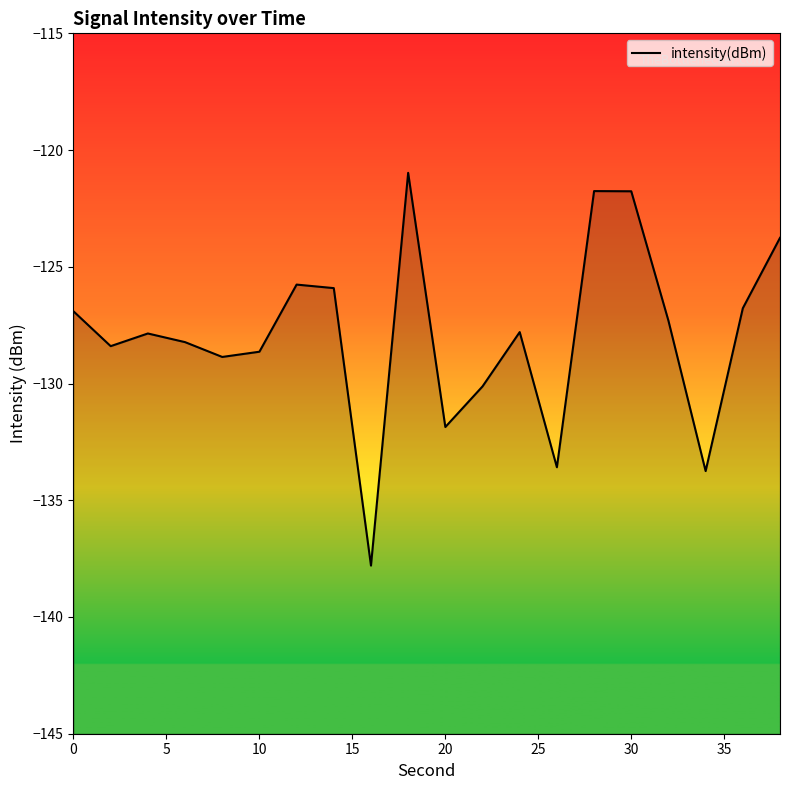

What is the difference between the second highest and minimum values?

16.0